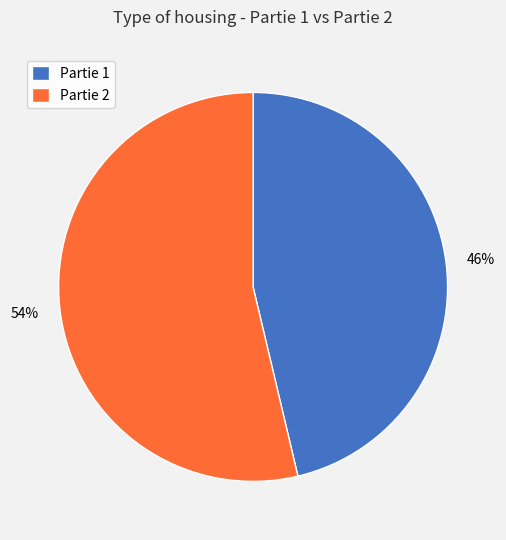

Rank the categories by value from lowest to highest.

Partie 1, Partie 2